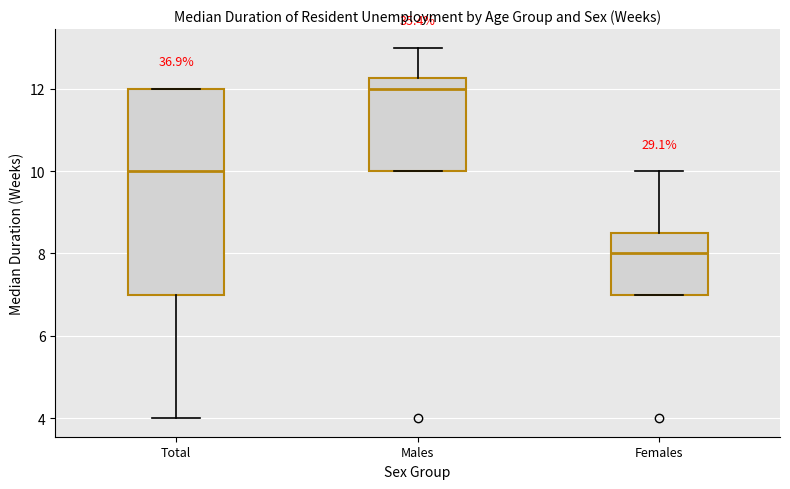

Reading left to right, read every box against the y-axis: the position of its median line, the range the box covers, and the ends of its whiskers. The values are not printed on the chart, so give them approximately, as read against the axis.

Total: median 10.0, box 7.0 to 12.0, whiskers 4.0 to 12.0
Males: median 12.0, box 10.0 to 12.2, whiskers 10.0 to 13.0
Females: median 8.0, box 7.0 to 8.6, whiskers 7.0 to 10.0